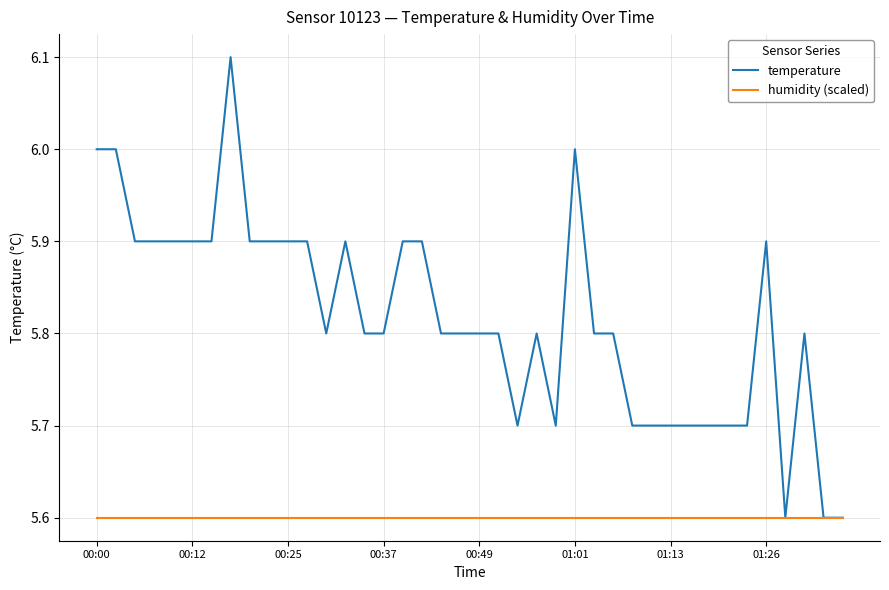

Rank the series by their maximum value, from lowest to highest.

humidity (scaled), temperature